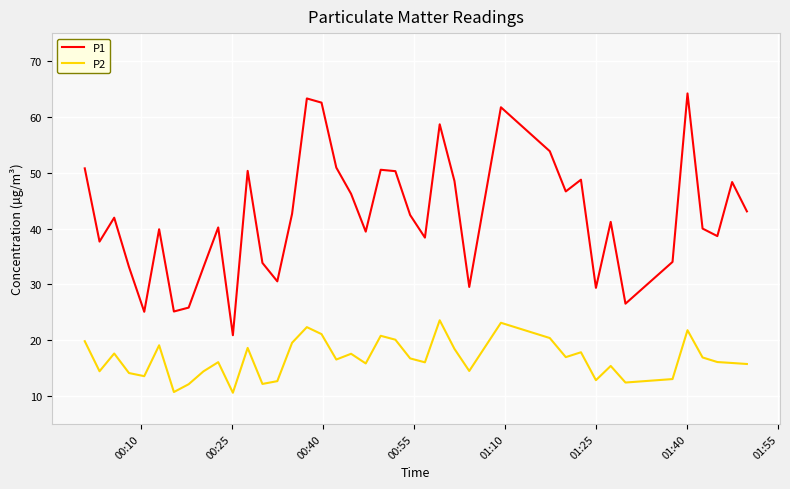

True or false: P2 and P1 intersect in this chart.

False